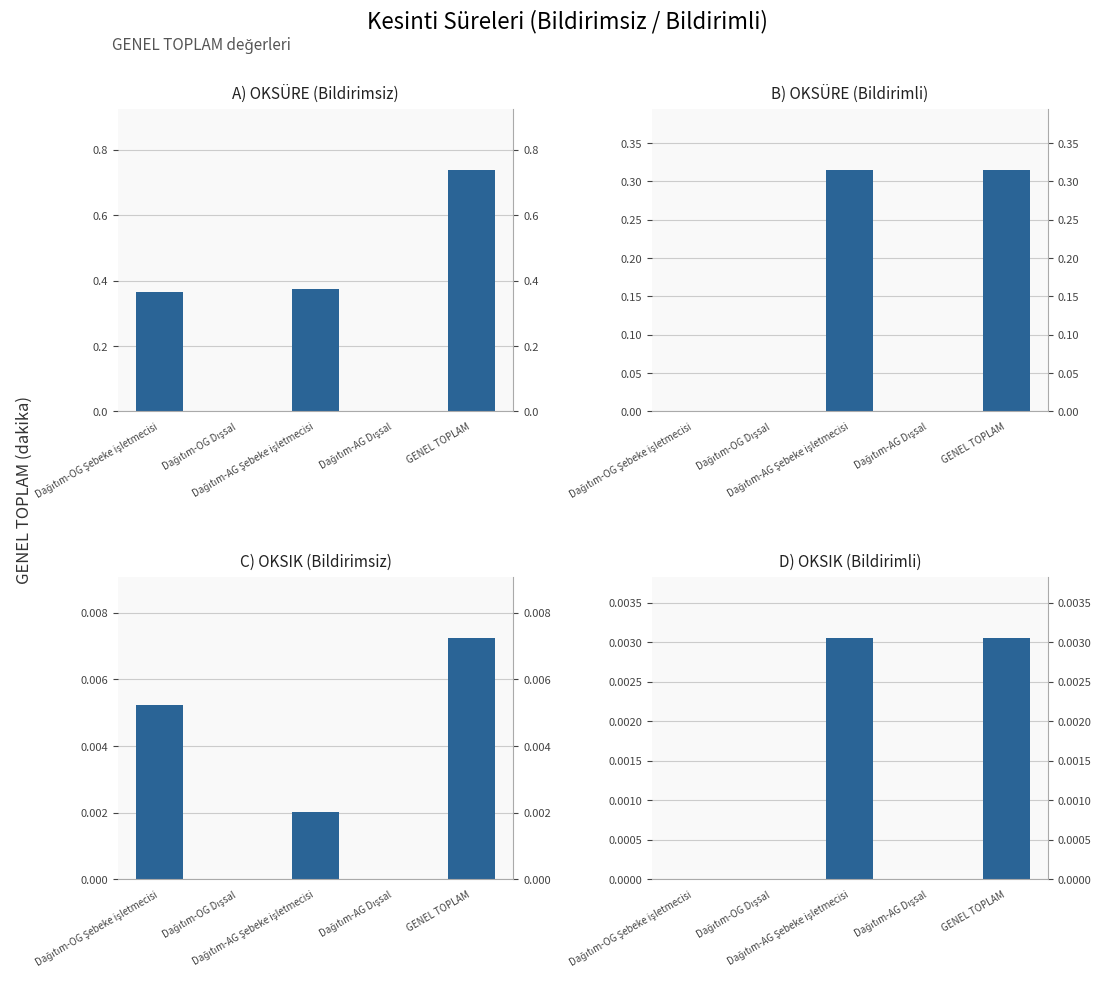

Reading left to right, what are all the values shown in this chart?

A) OKSÜRE (Bildirimsiz): 0.4	0.0	0.4	0.0	0.7
B) OKSÜRE (Bildirimli): 0.0	0.0	0.3	0.0	0.3
C) OKSIK (Bildirimsiz): 0.0	0.0	0.0	0.0	0.0
D) OKSIK (Bildirimli): 0.0	0.0	0.0	0.0	0.0